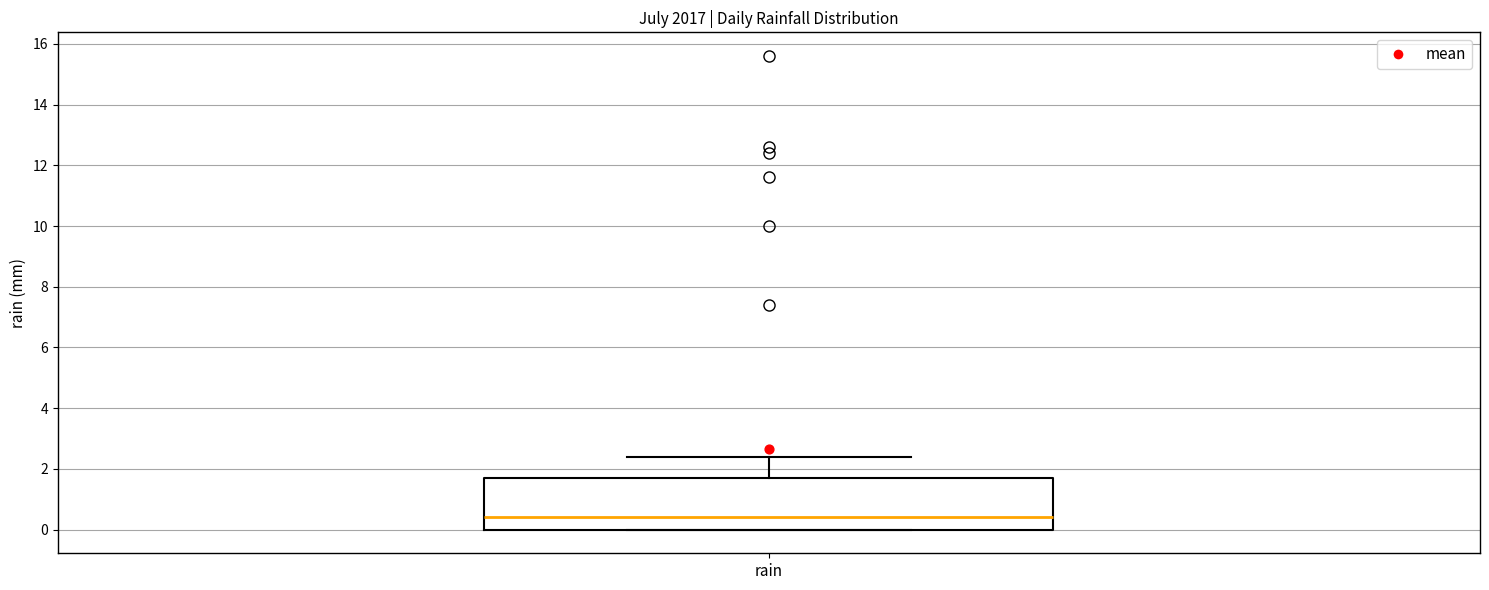

Where is the upper edge of the box for rain on the y-axis? The values are not printed on the chart, so give them approximately, as read against the axis.

1.8